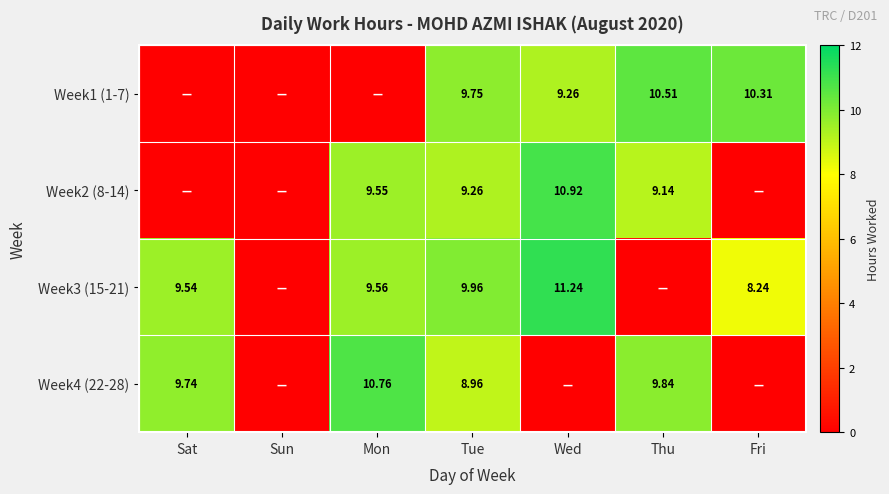

What is the total value across all series at Fri?

18.6